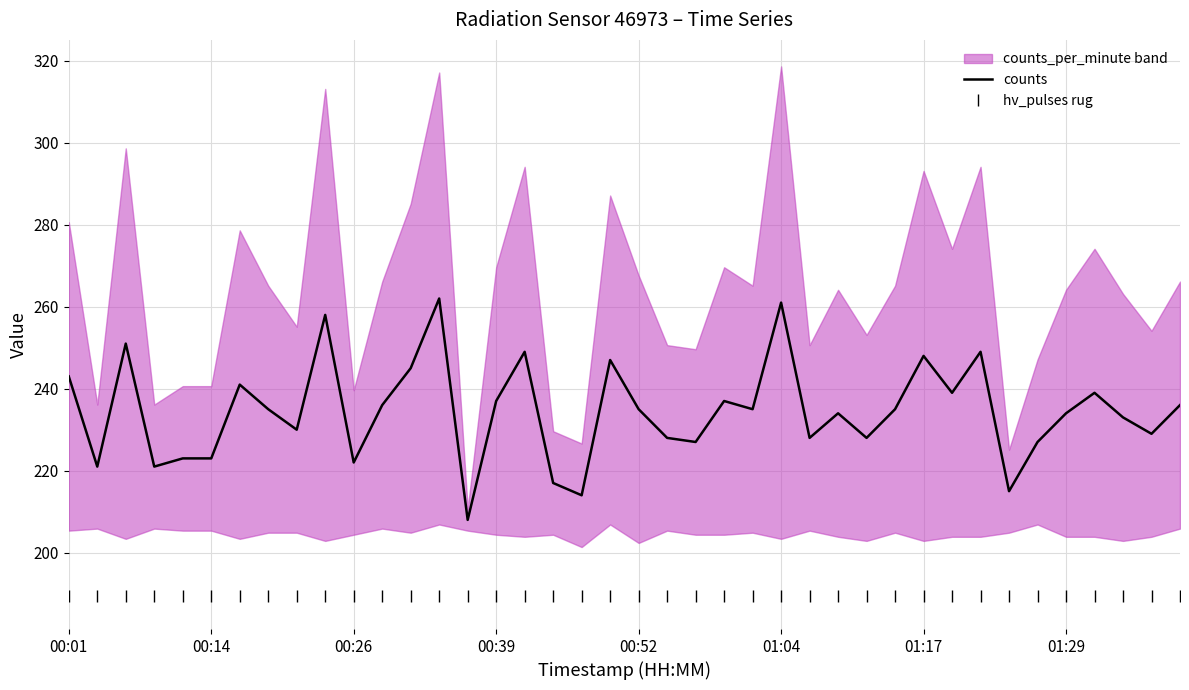

What is the maximum value for counts?

262.0